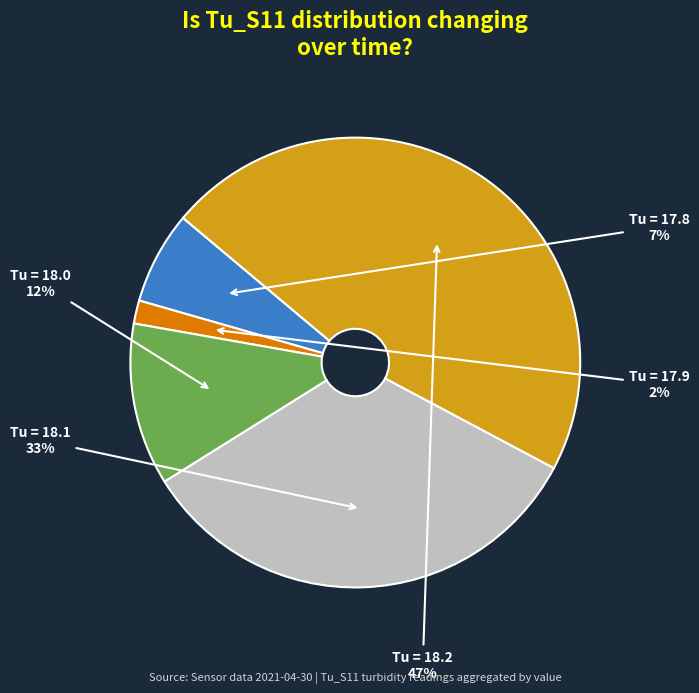

Is there any slice that represents more than half of the pie?

No